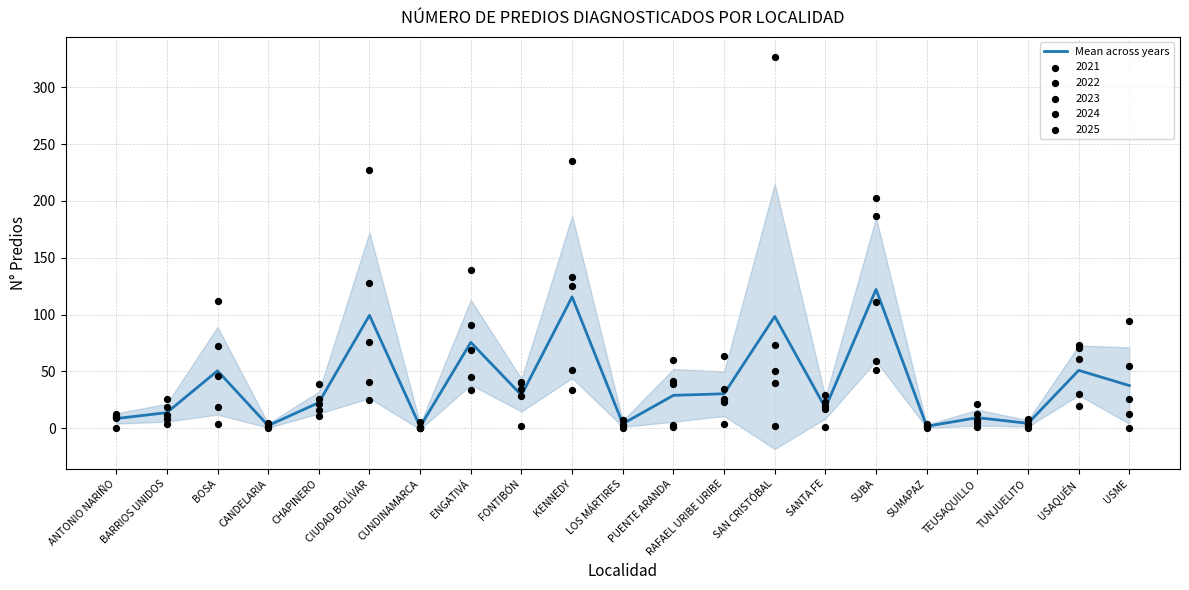

Which has a higher value, TEUSAQUILLO or CHAPINERO?

CHAPINERO